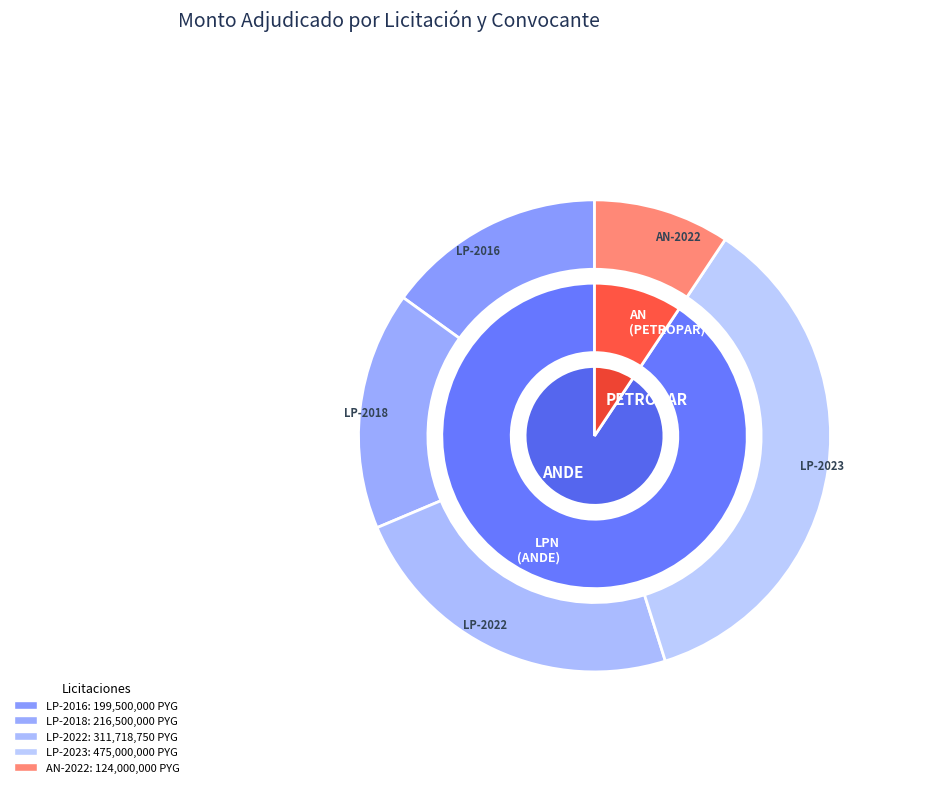

To the nearest percent, what is the difference between the largest and smallest slice percentages?

26%